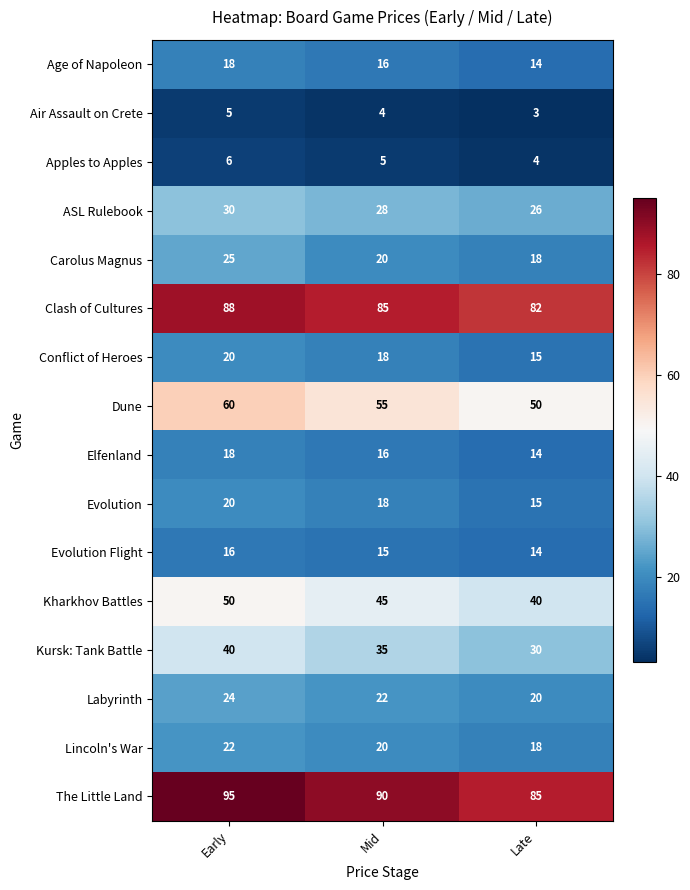

What is the spread (max minus min) of values at Mid?

86